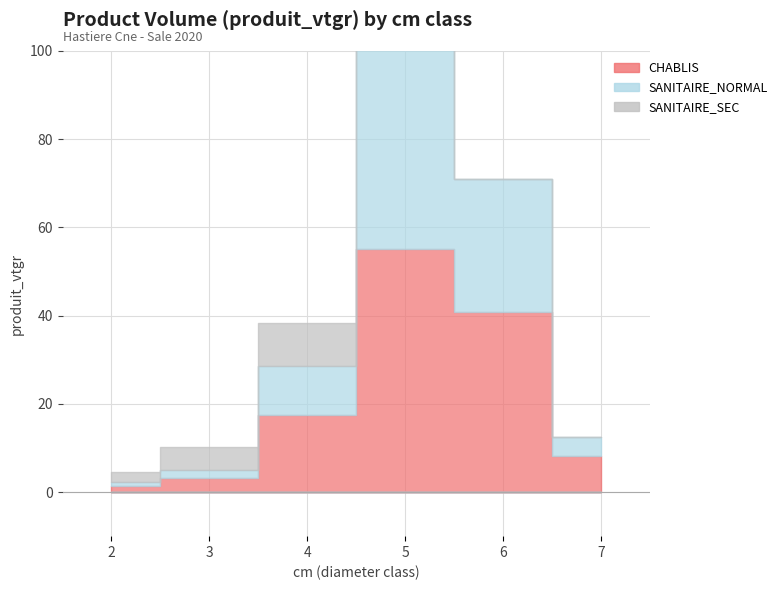

True or false: SANITAIRE_SEC has more than 0 interior local peaks.

True